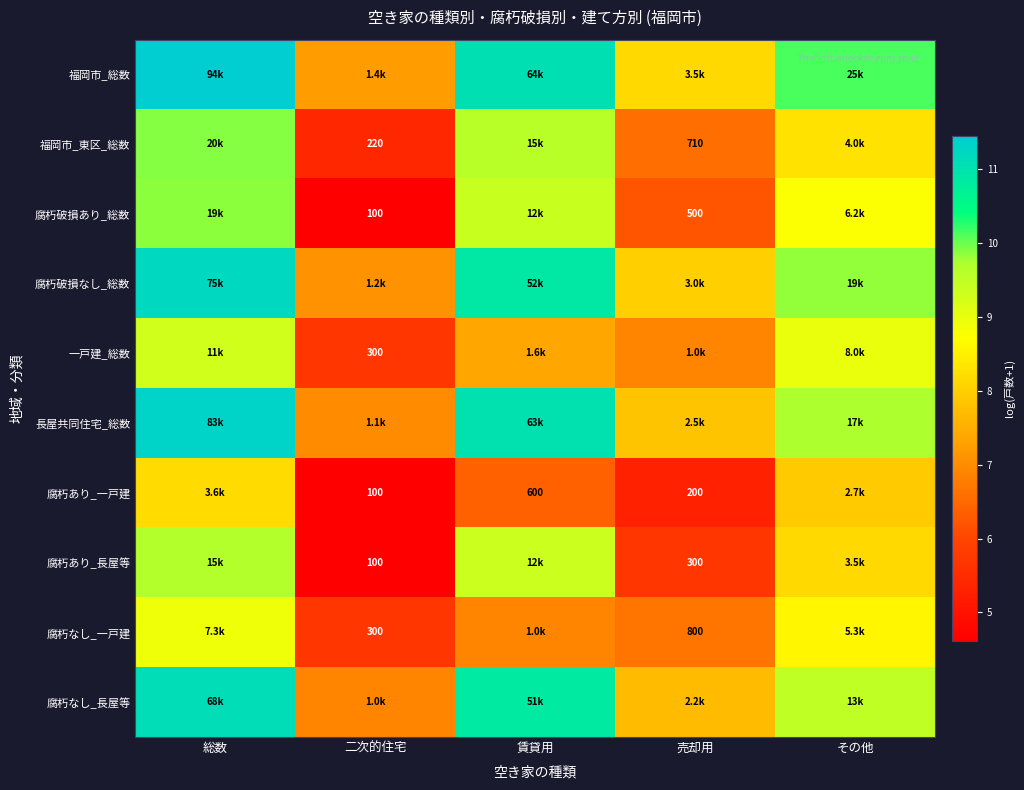

What is the difference between the maximum and minimum values in the 福岡市_東区_総数 series?

4.5